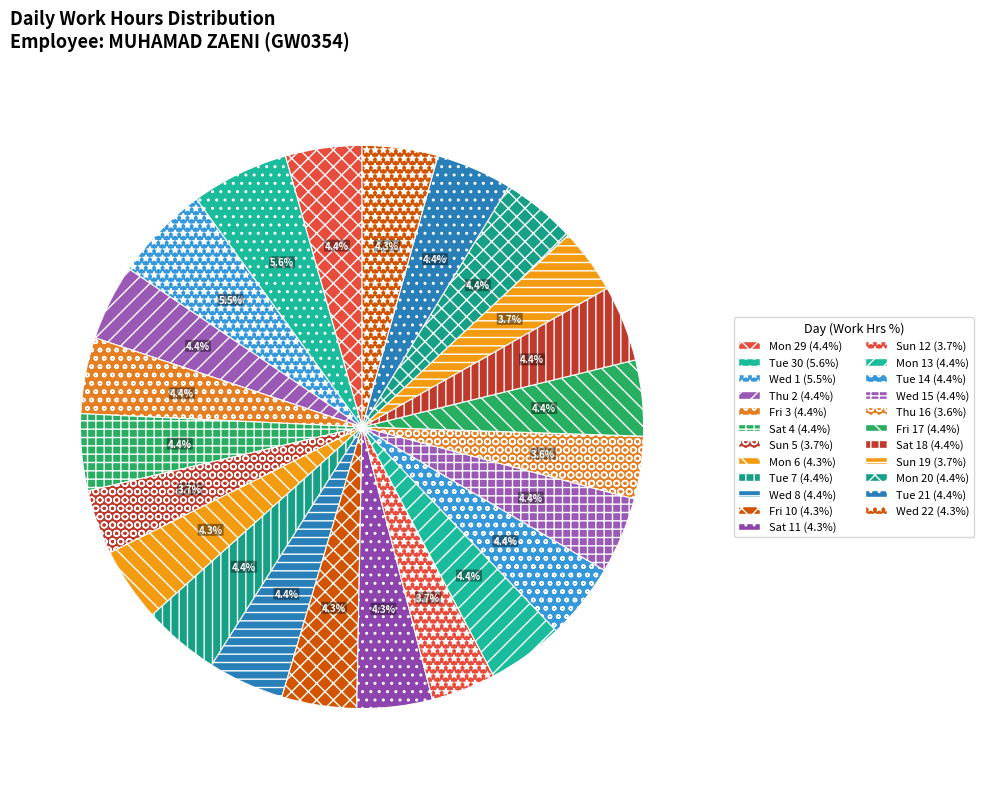

Count the number of slices in the pie.

23